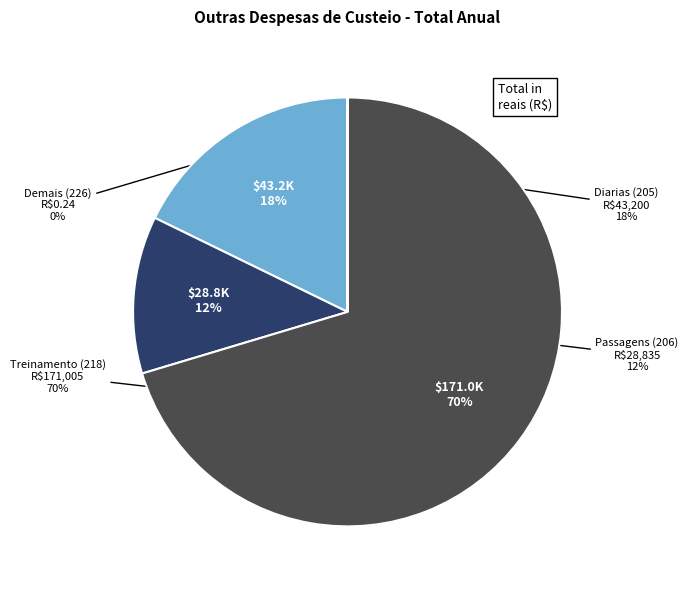

How many slices are in this pie chart?

4